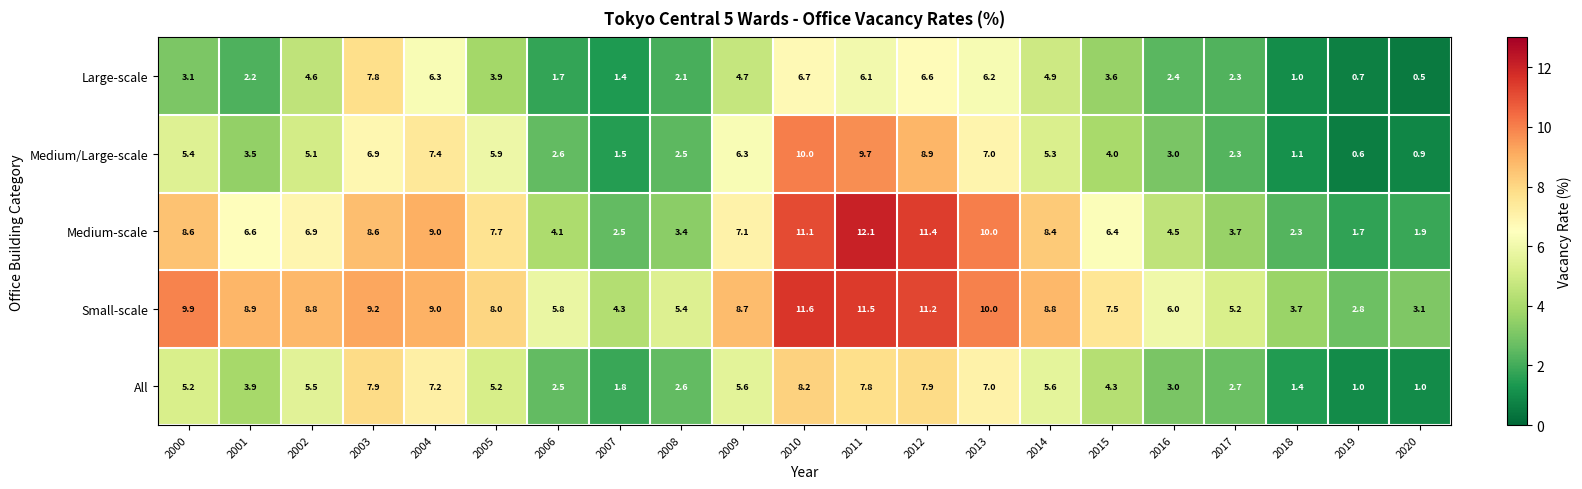

Between 2003 and 2007, which series saw the biggest shift?

Large-scale